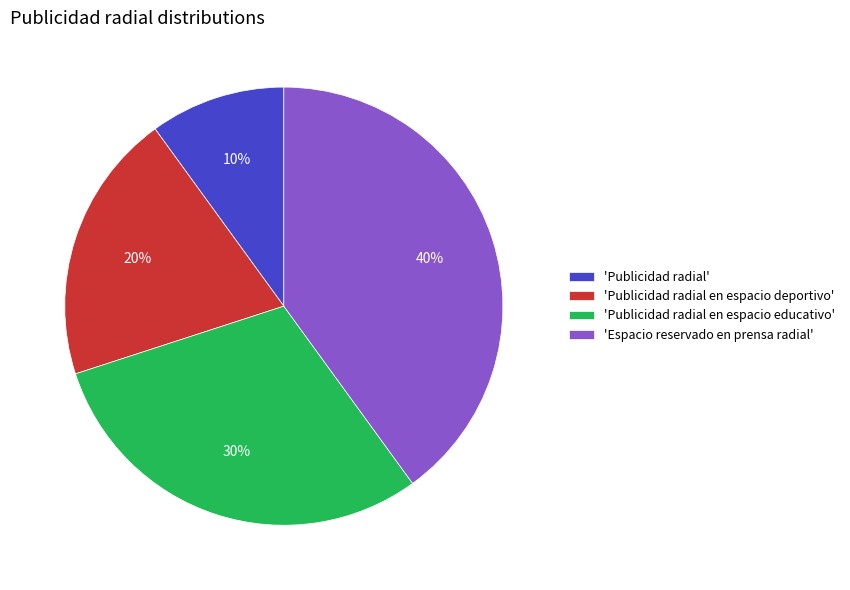

To the nearest percent, what is the difference between the largest and smallest slice percentages?

30%